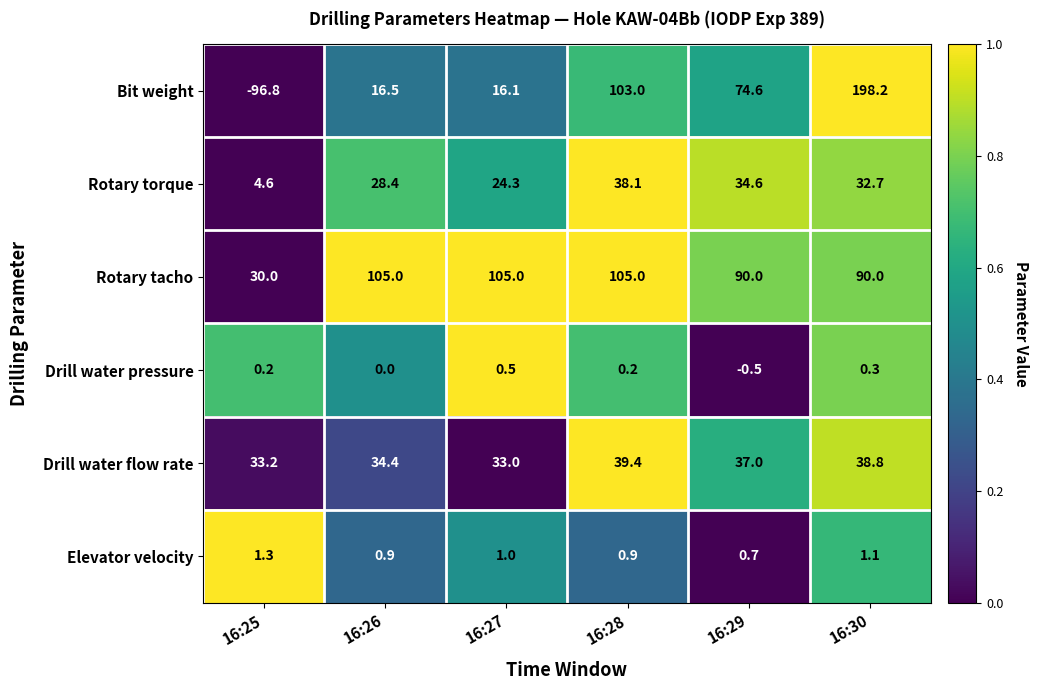

How many categories are shown in the chart?

6